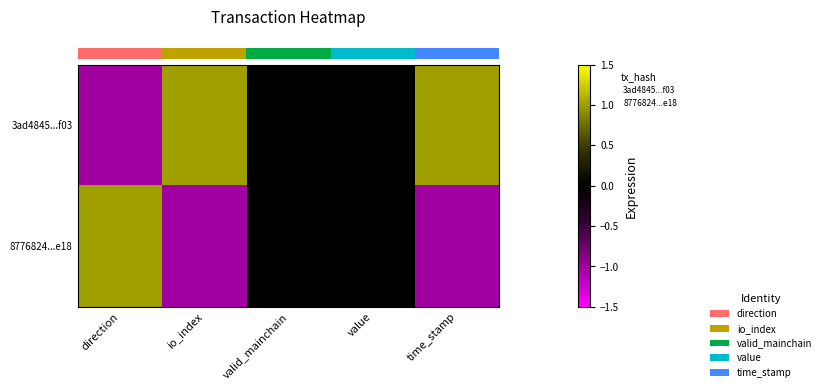

What is the spread (max minus min) of values at io_index?

2